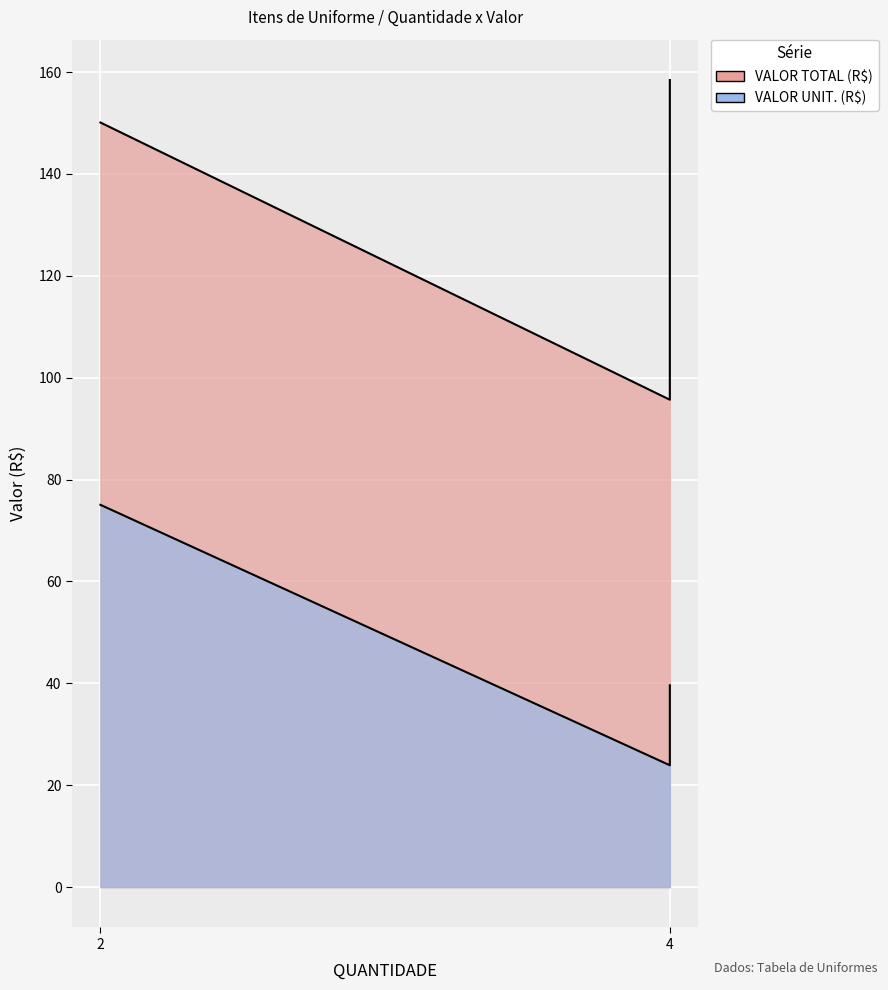

What is the difference between the maximum and minimum values in the VALOR UNIT. (R$) series?

51.1